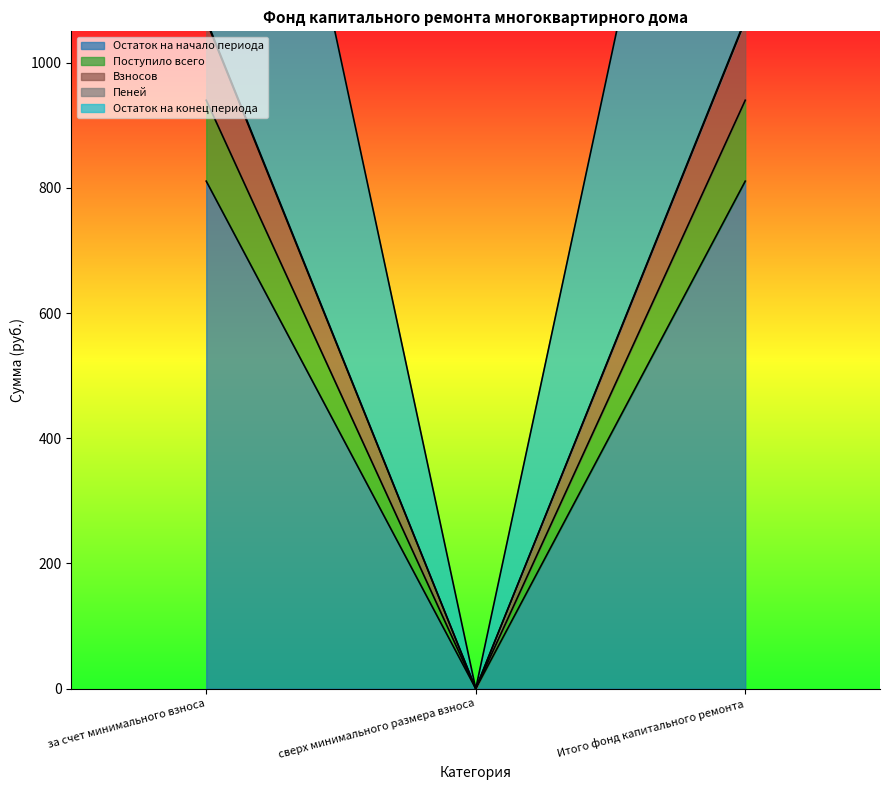

Which category has the highest value across all series?

за счет минимального взноса